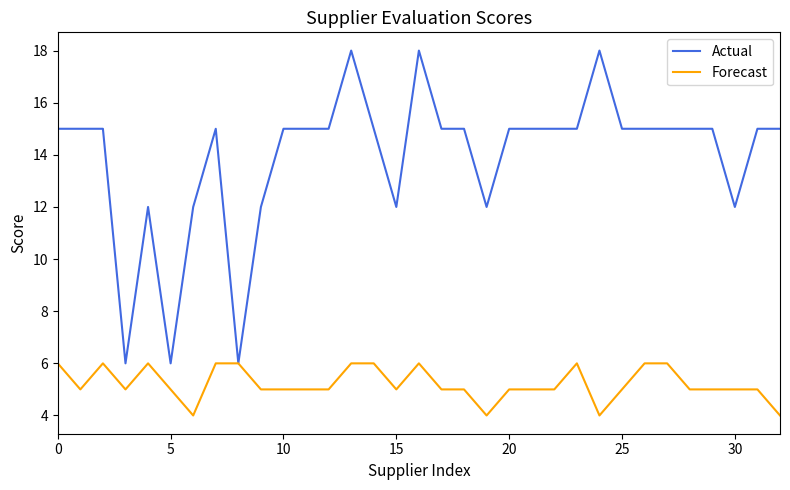

What is the maximum value shown in the chart?

18